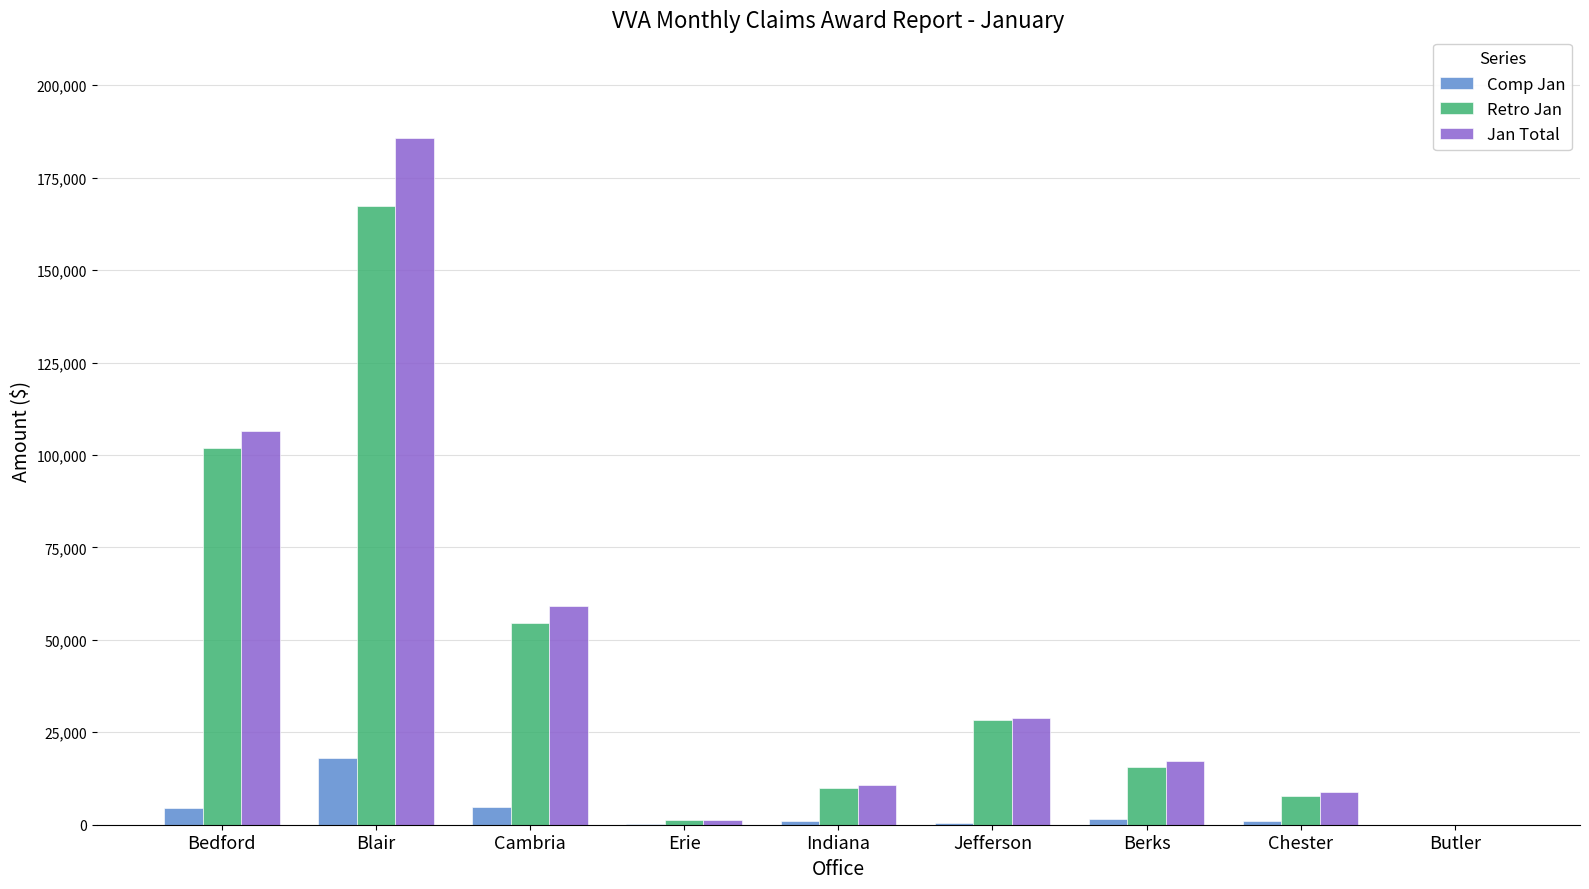

Is the value of Comp Jan at Indiana greater than the value of Jan Total at Cambria?

No